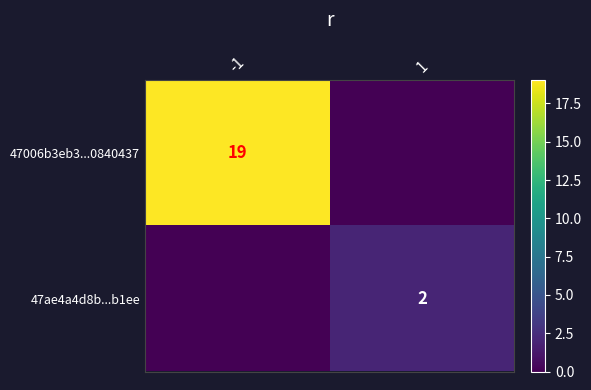

List the labels in order of 47ae4a4d8b...b1ee value, largest first.

1, -1